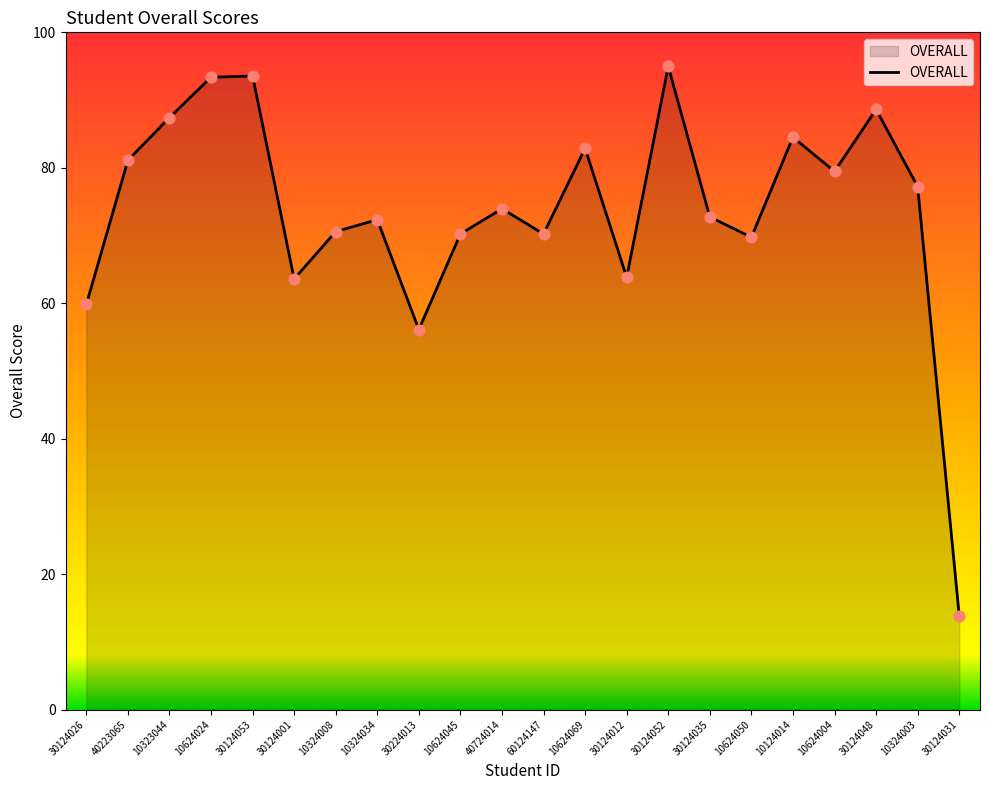

Between 40223065 and 10624069, which is larger?

10624069